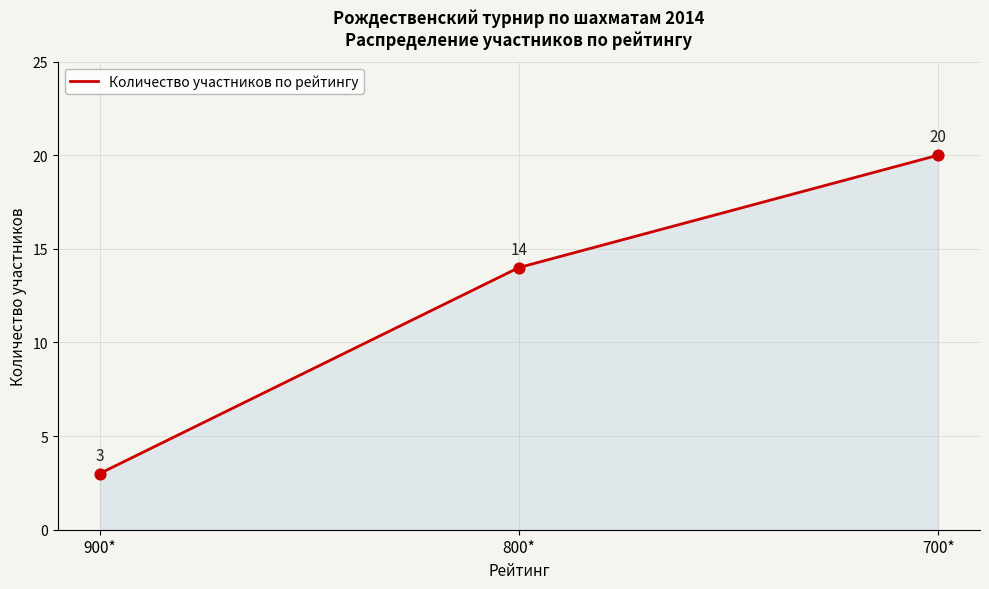

Which has a higher value, 800* or 700*?

700*